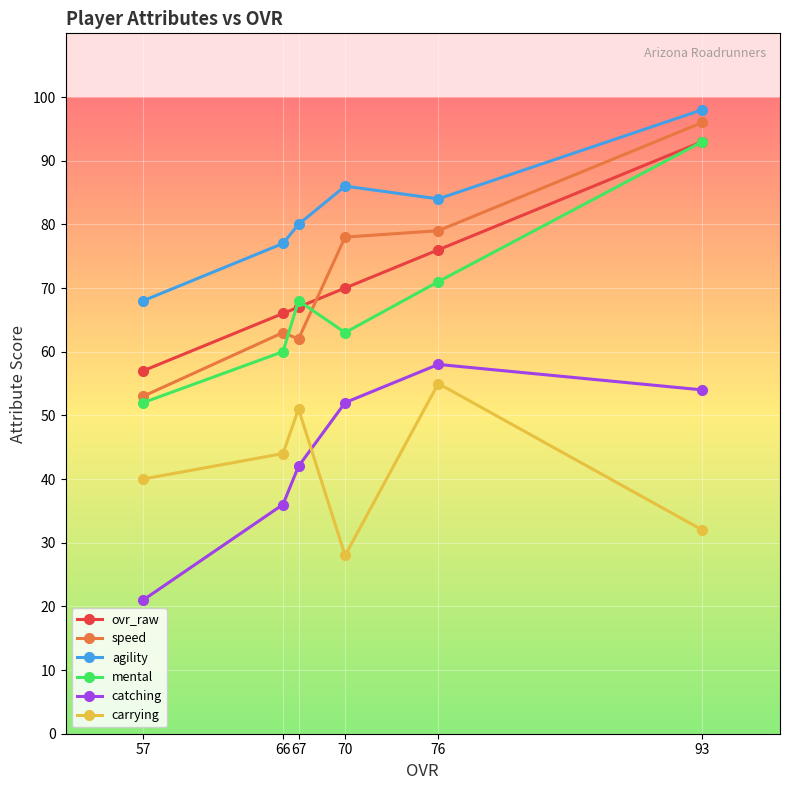

Which has a higher value, 66 or 76?

76